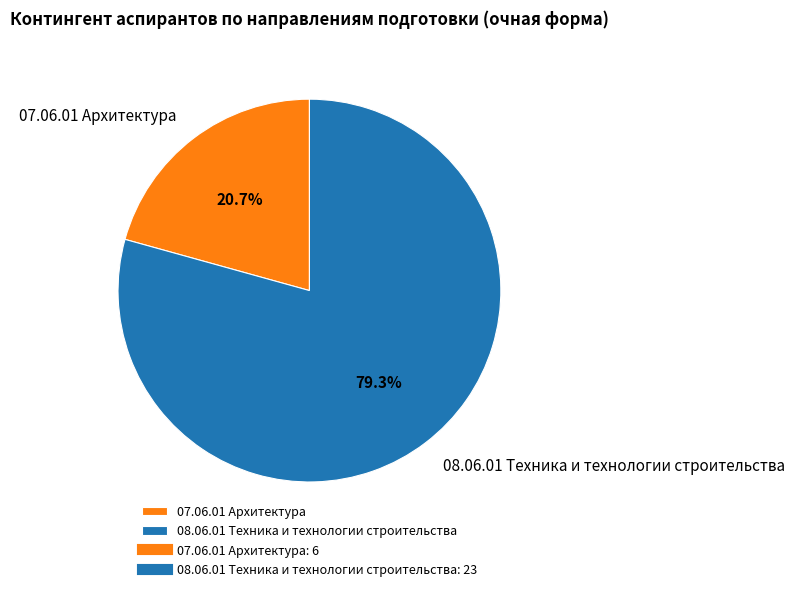

Rank the categories by value from highest to lowest.

08.06.01 Техника и технологии строительства, 07.06.01 Архитектура